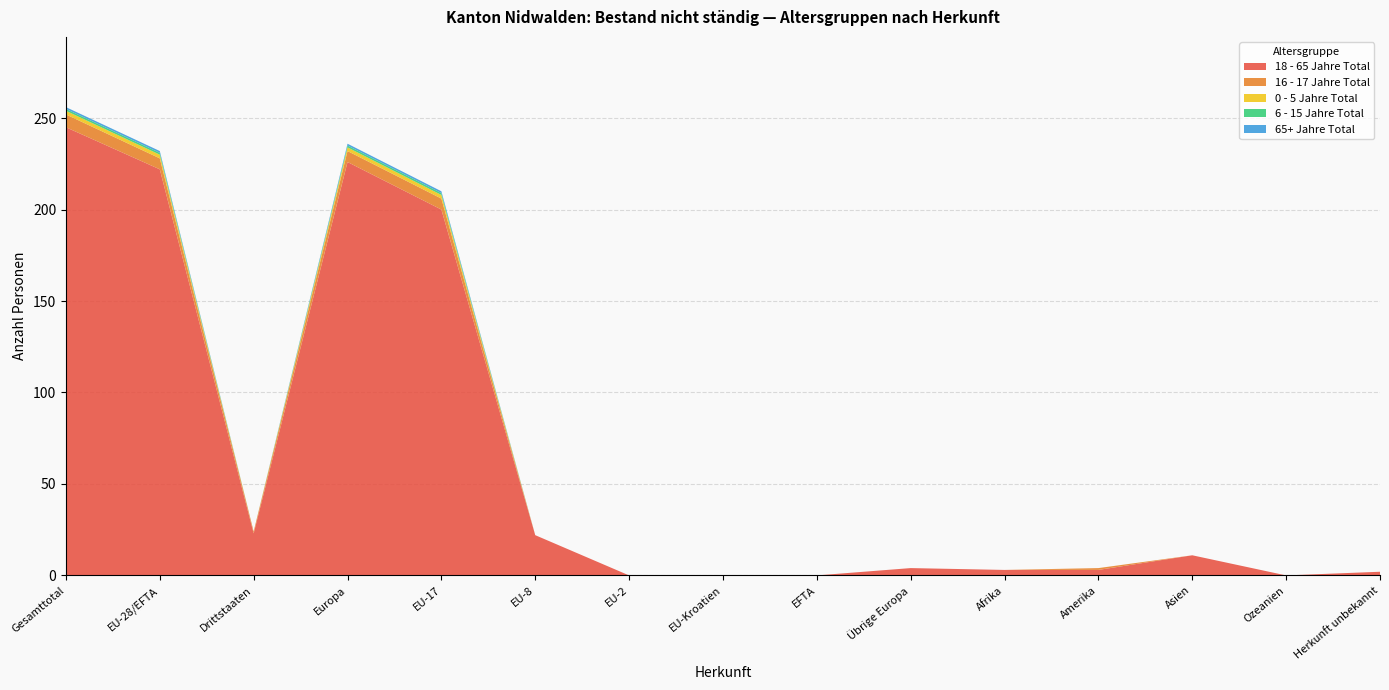

Reading left to right, what are all the values shown in this chart?

18 - 65 Jahre Total: 245	222	23	226	200	22	0	0	0	4	3	3	11	0	2
16 - 17 Jahre Total: 7	6	1	6	6	0	0	0	0	0	0	1	0	0	0
0 - 5 Jahre Total: 2	2	0	2	2	0	0	0	0	0	0	0	0	0	0
6 - 15 Jahre Total: 1	1	0	1	1	0	0	0	0	0	0	0	0	0	0
65+ Jahre Total: 1	1	0	1	1	0	0	0	0	0	0	0	0	0	0